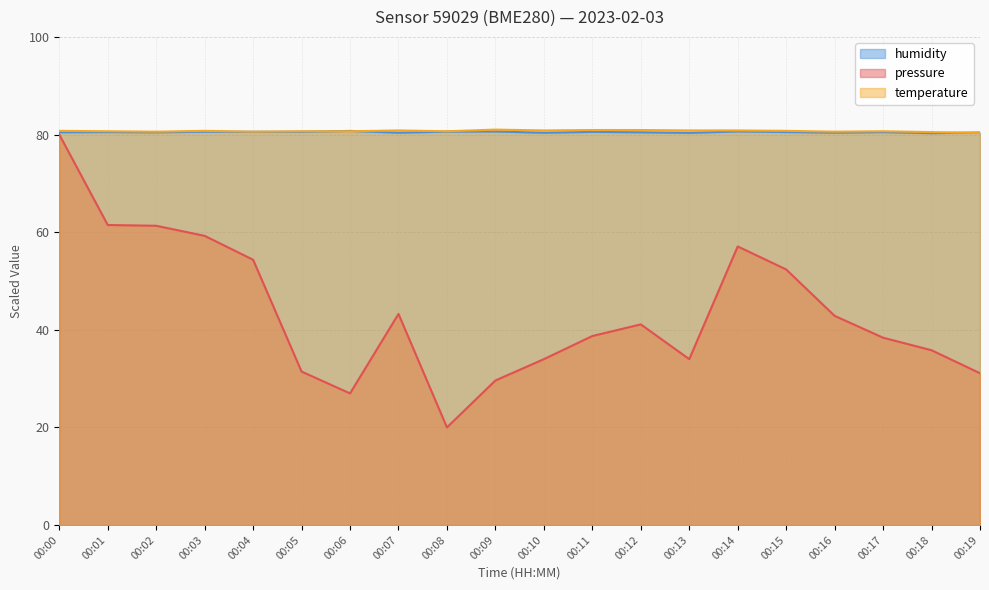

The temperature series shows 80.8 at 00:10. True or false?

True